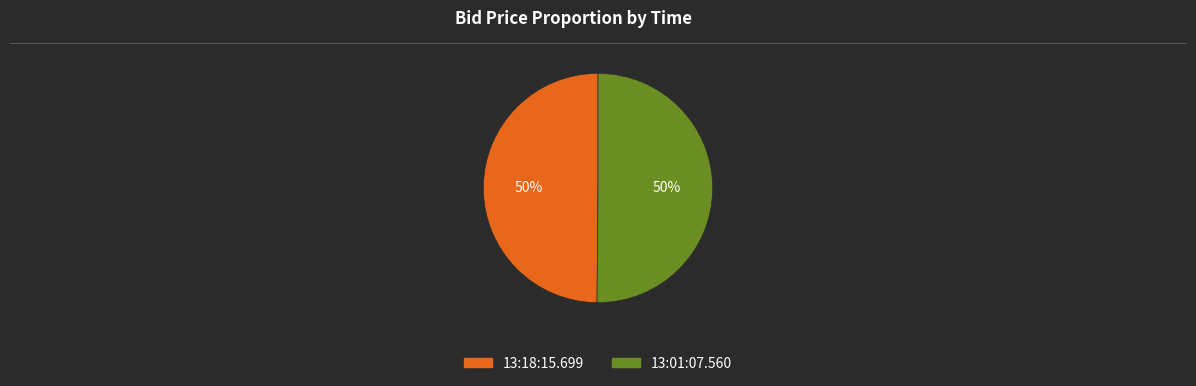

How many segments does this pie chart have?

2